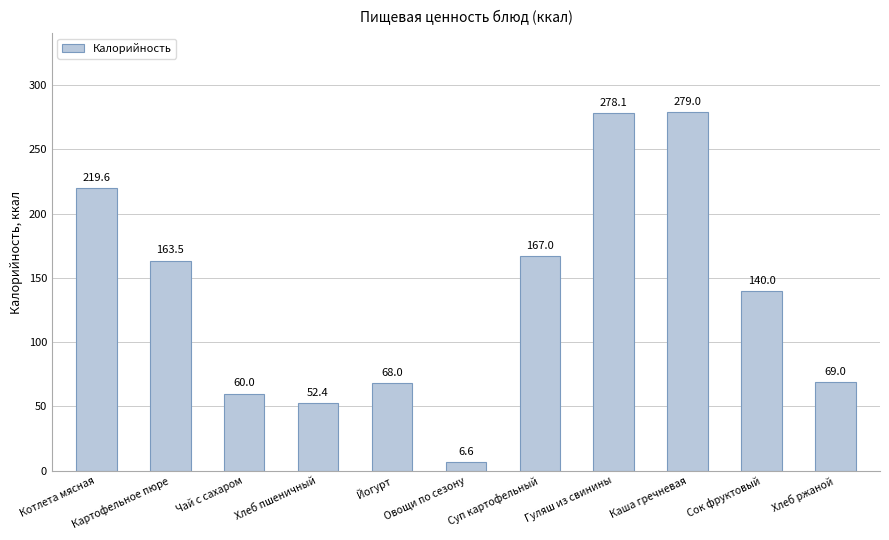

The chart shows a value of 83.3 at Хлеб пшеничный. True or false?

False